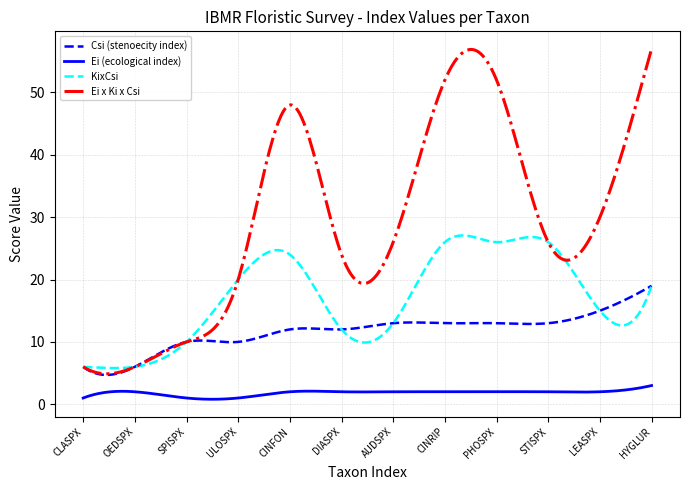

Which series has the widest spread of values?

Ei x Ki x Csi